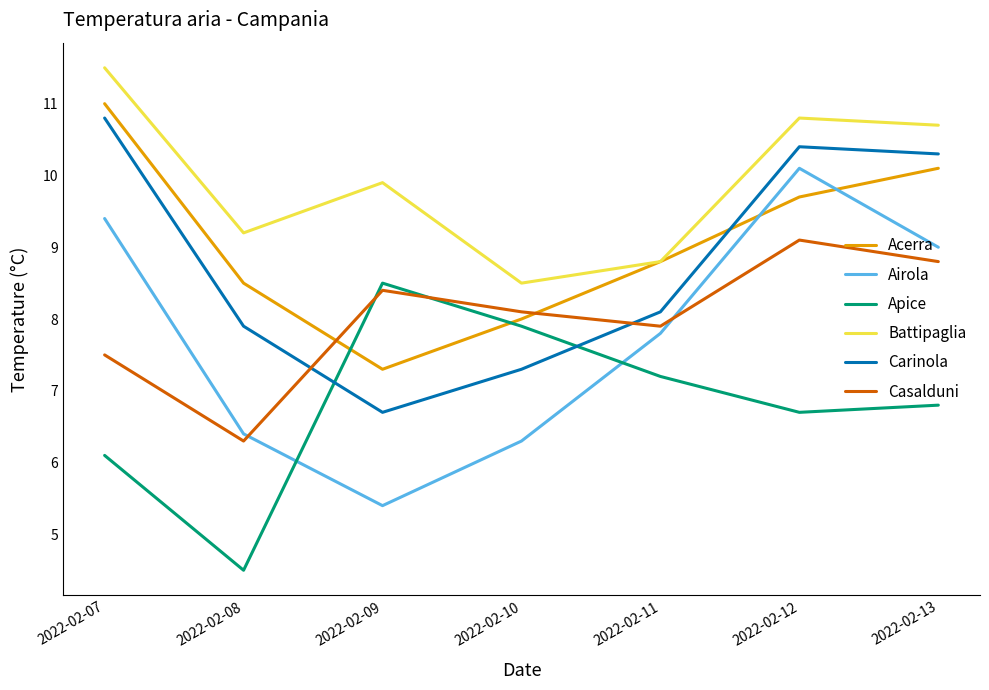

Where do Carinola and Apice first cross each other?

2022-02-08 and 2022-02-09